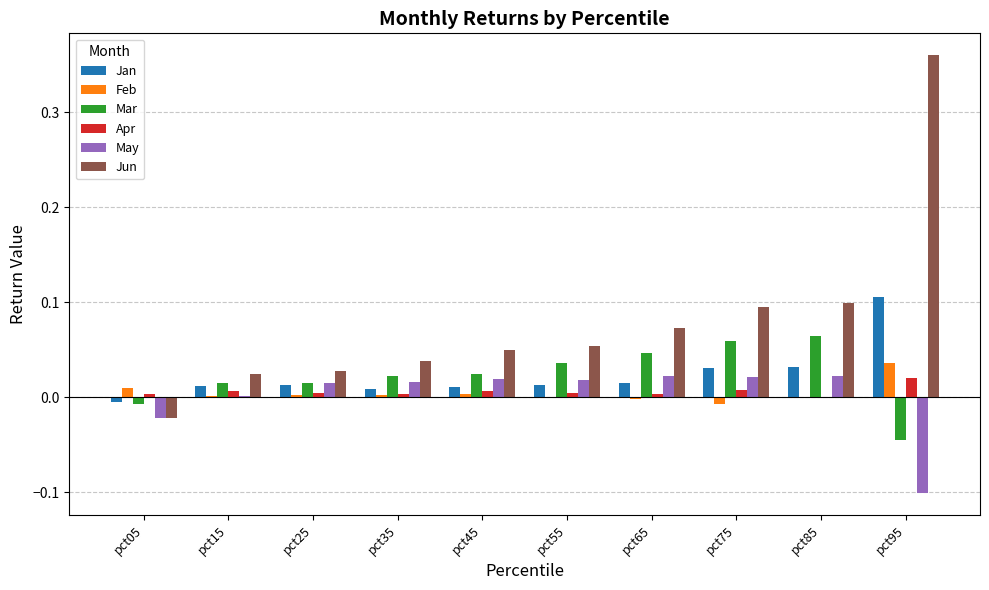

Which category has the highest value in the Jun series?

pct95